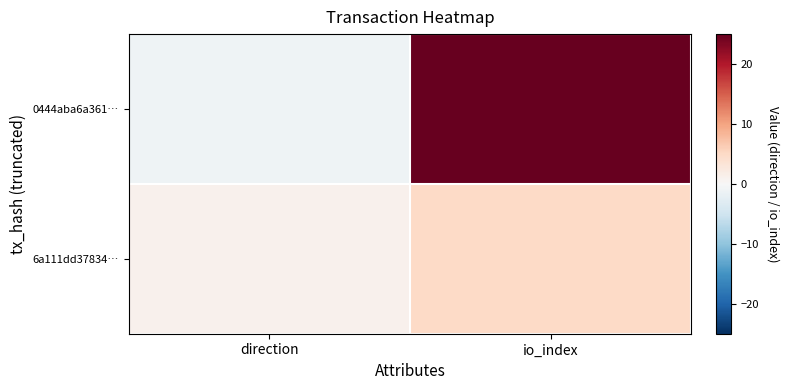

Which series has the widest spread of values?

0444aba6a361…